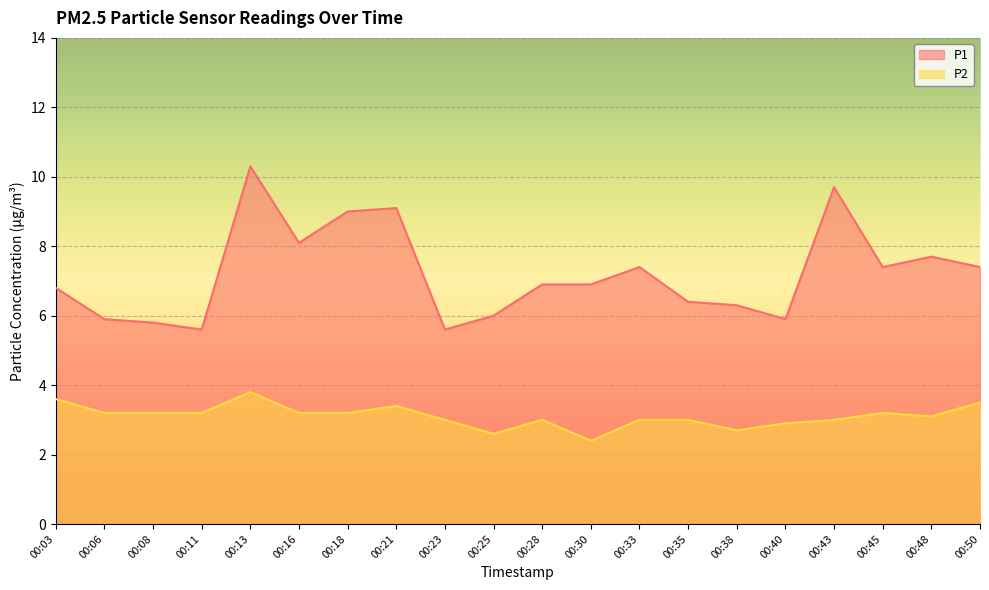

True or false: P2 and P1 intersect in this chart.

False